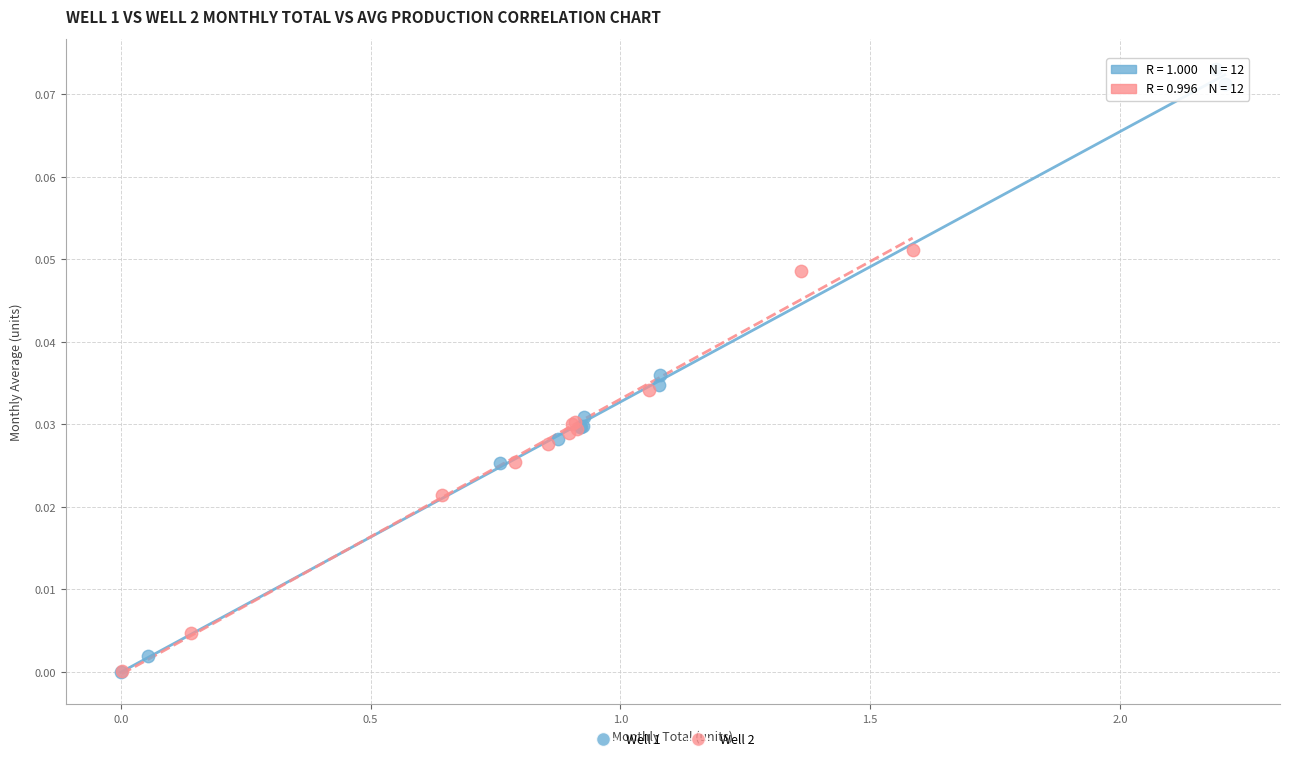

What are all the series names shown in the legend?

Well 1, Well 2